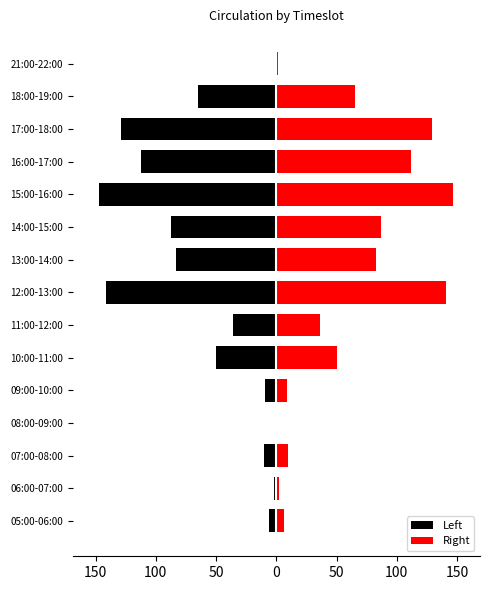

Which series changed the most between 14:00-15:00 and 17:00-18:00?

Left